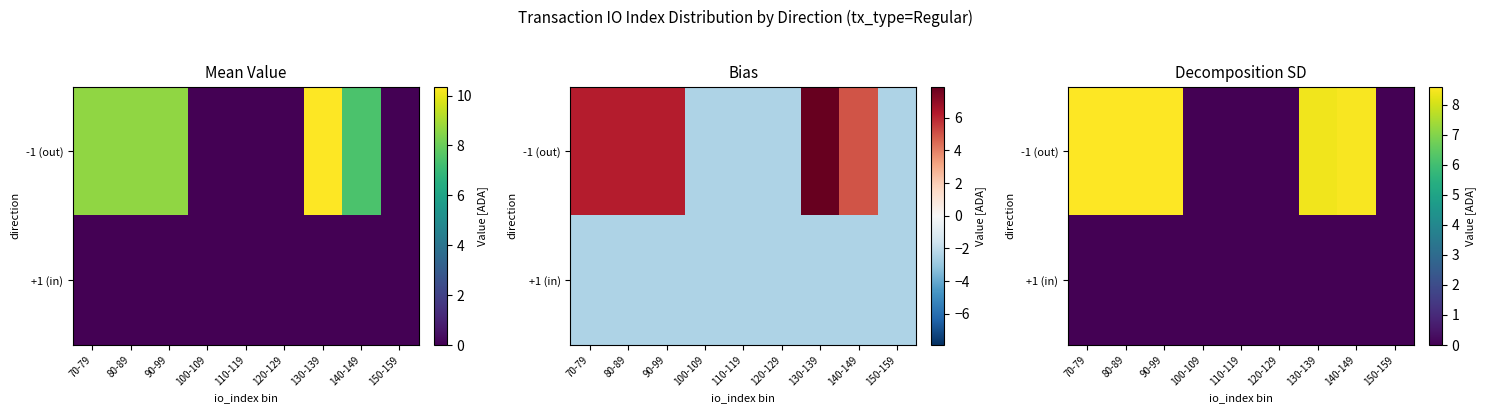

What is the approximate value of -1 (out) at 90-99?

8.6